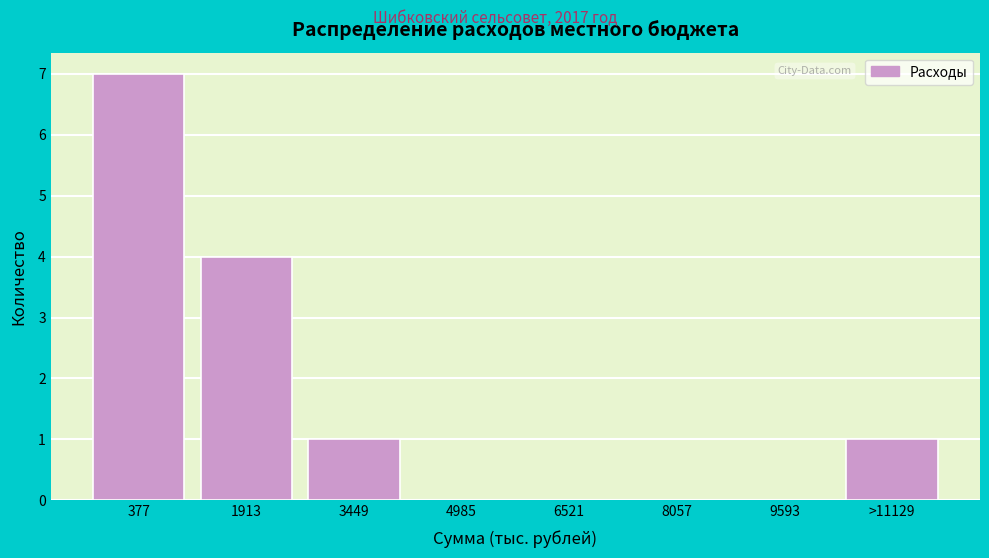

Reading left to right, list all the values displayed in this chart.

377=7	1913=4	3449=1	4985=0	6521=0	8057=0	9593=0	>11129=1